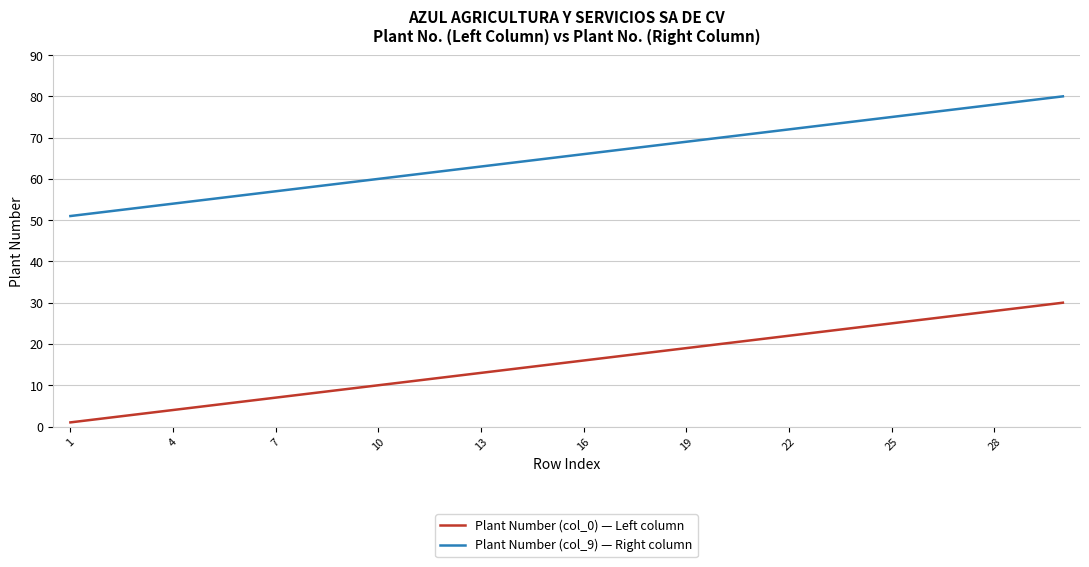

True or false: Plant Number (col_9) — Right column and Plant Number (col_0) — Left column cross at least once.

False